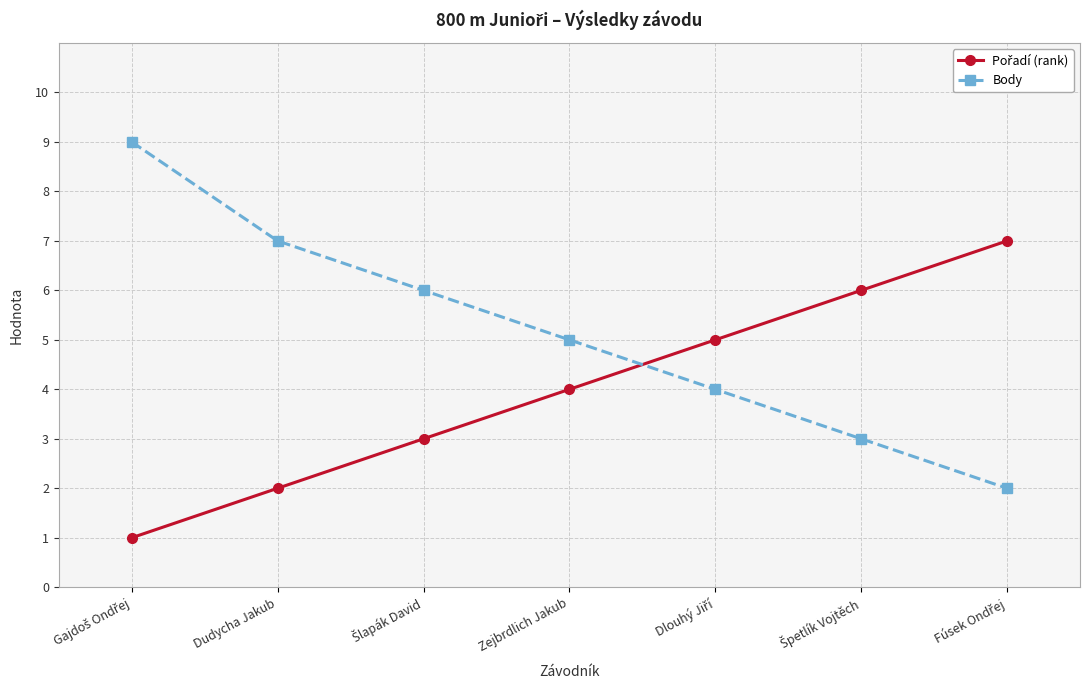

True or false: Body has more than 1 interior local peaks.

False